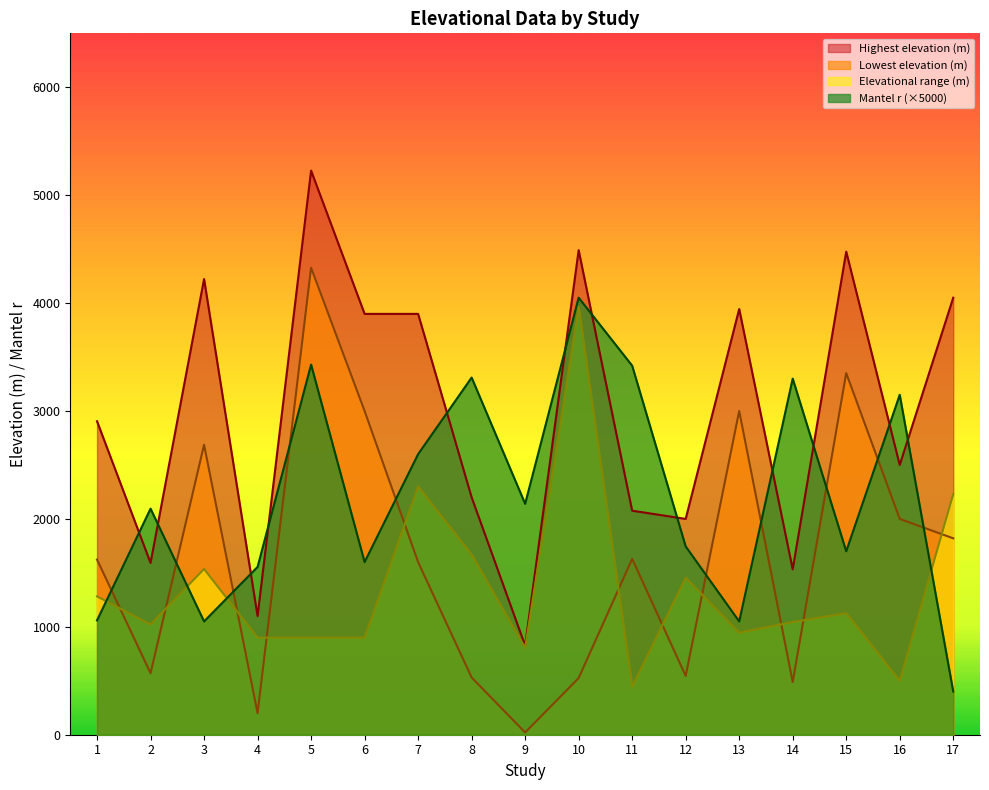

How many series are shown in this chart?

4